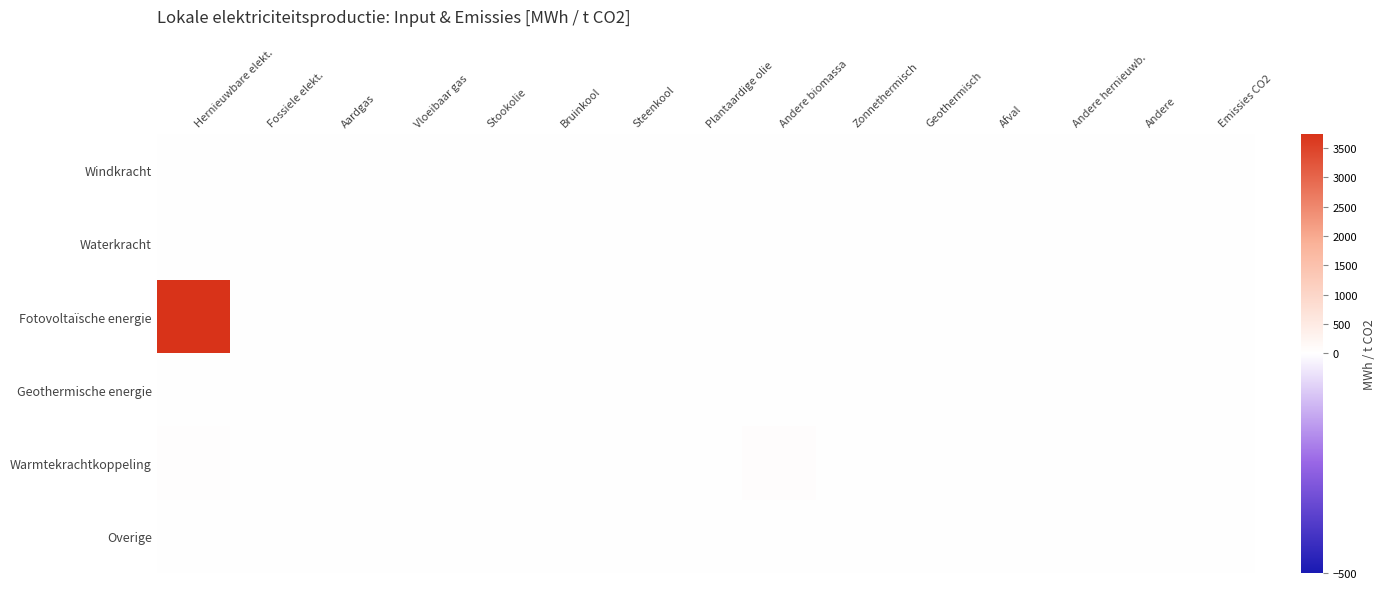

At how many categories does at least one series exceed 1633?

1